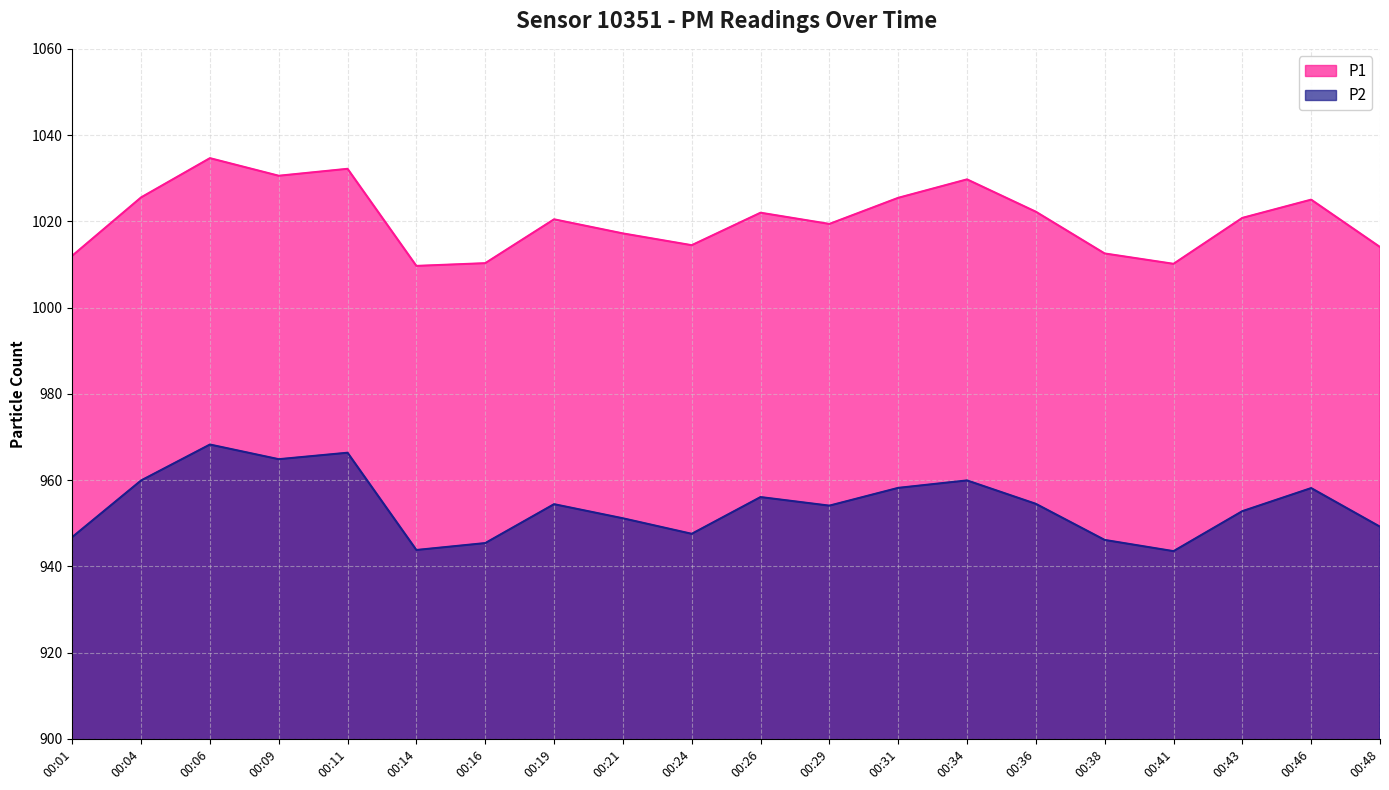

At which category does the chart reach its minimum across all series?

00:41